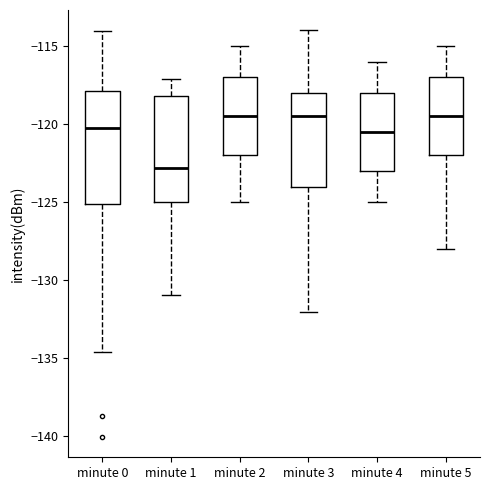

Reading left to right, transcribe this box plot: for each box, give where its median line is, the range the box spans, and where its two whiskers end, as read against the y-axis. The values are not printed on the chart, so give them approximately, as read against the axis.

minute 0: median -120.0, box -125.0 to -118.0, whiskers -134.5 to -114.0
minute 1: median -123.0, box -125.0 to -118.0, whiskers -131.0 to -117.0
minute 2: median -119.5, box -122.0 to -117.0, whiskers -125.0 to -115.0
minute 3: median -119.5, box -124.0 to -118.0, whiskers -132.0 to -114.0
minute 4: median -120.5, box -123.0 to -118.0, whiskers -125.0 to -116.0
minute 5: median -119.5, box -122.0 to -117.0, whiskers -128.0 to -115.0